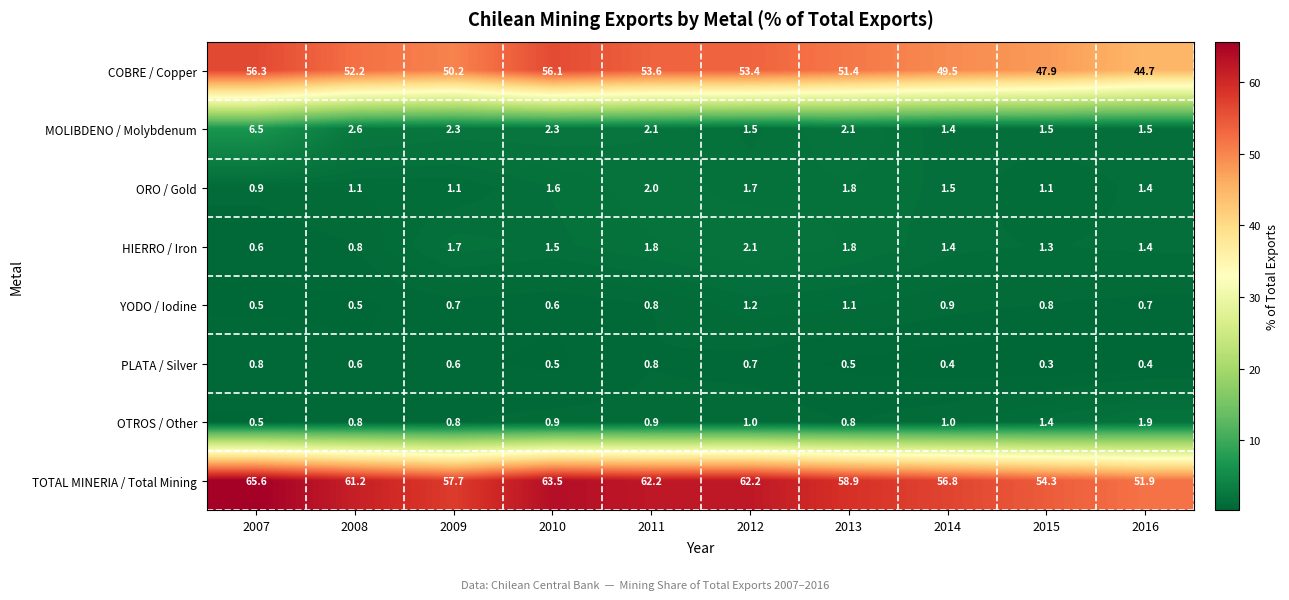

At how many categories does at least one series exceed 1?

10